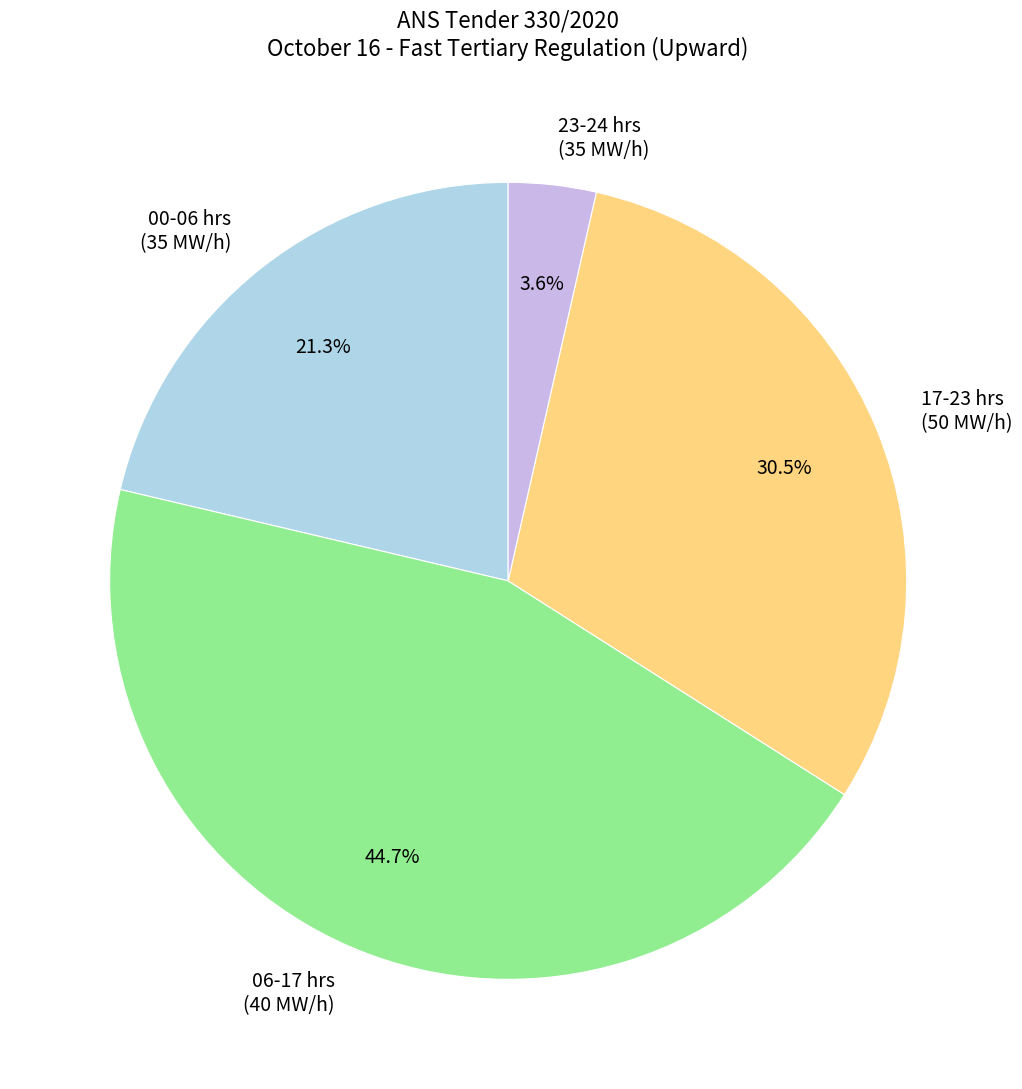

Between 00-06 hrs (35 MW/h) and 06-17 hrs (40 MW/h), which is larger?

06-17 hrs (40 MW/h)